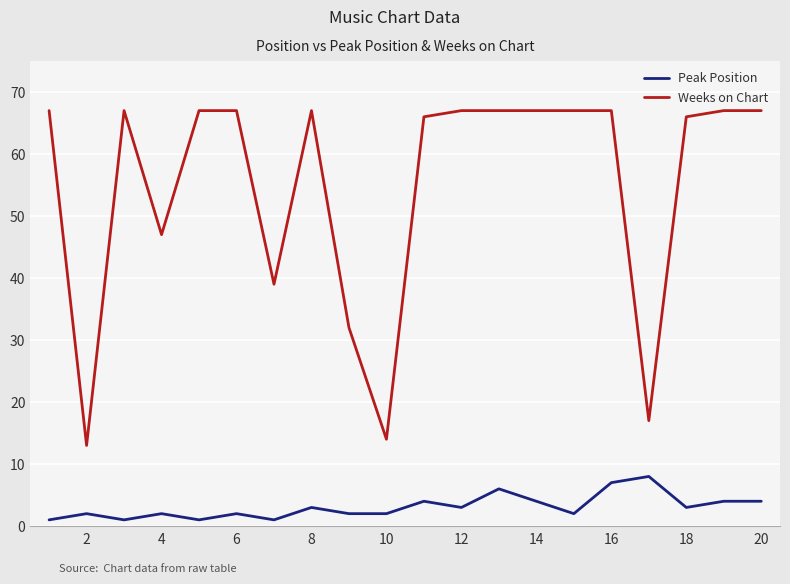

List the series in order of their overall mean, highest first.

Weeks on Chart, Peak Position